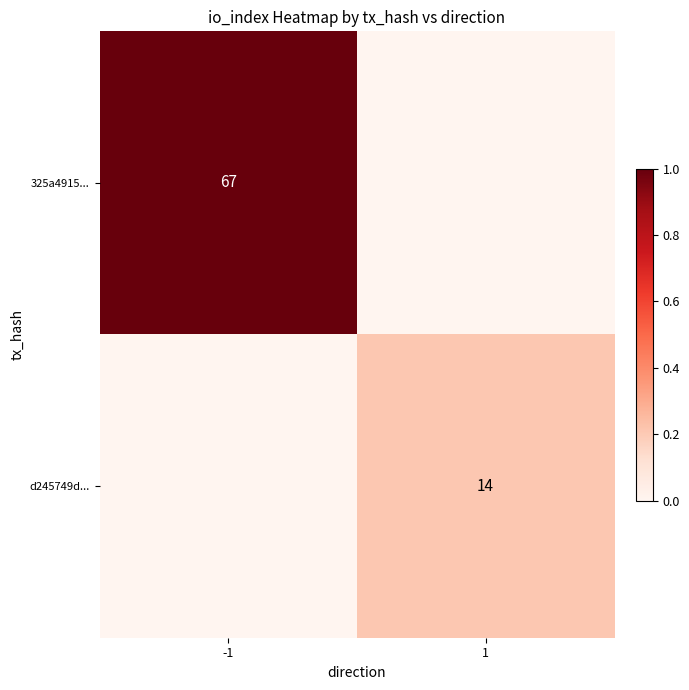

The value of d245749d... at 1 is 24. True or false?

False